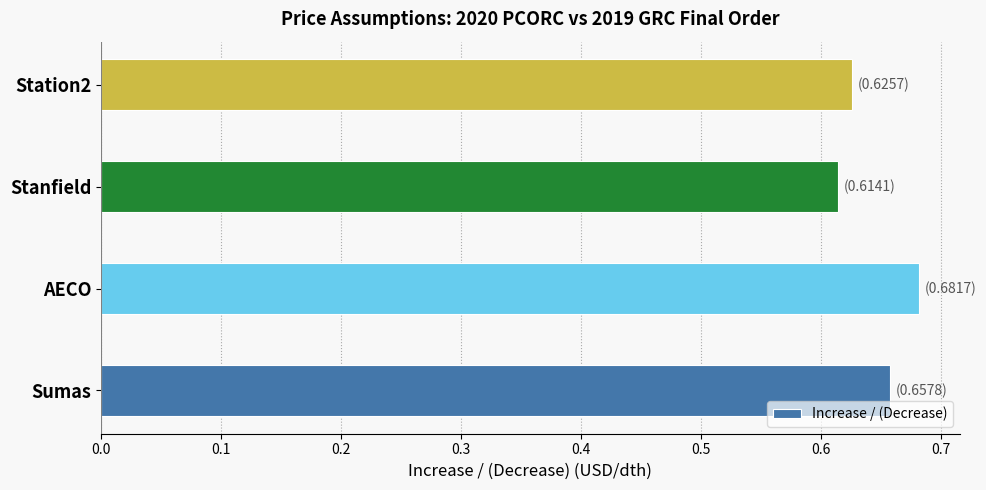

Are the bars grouped side by side (vs. stacked)?

No